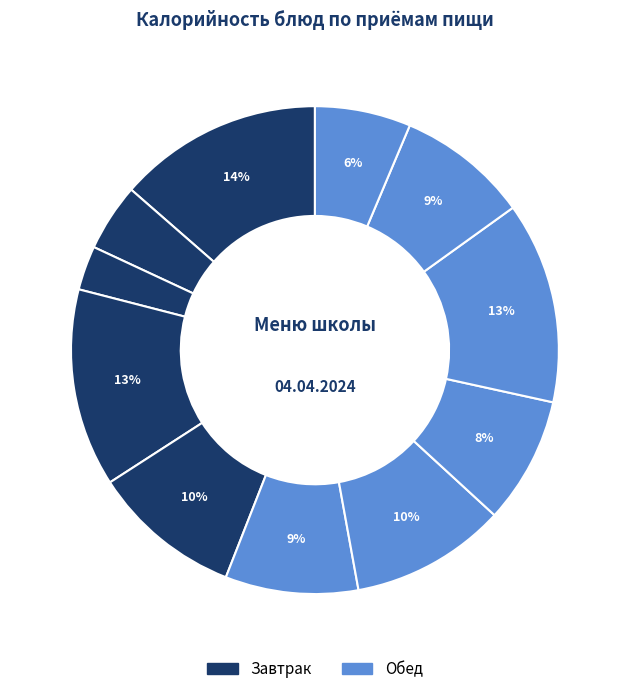

How many slices are in this pie chart?

11